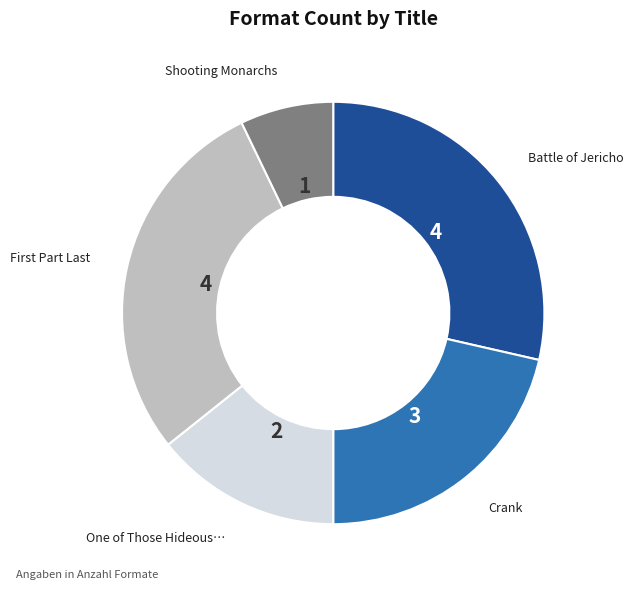

Is there any slice that represents more than half of the pie?

No